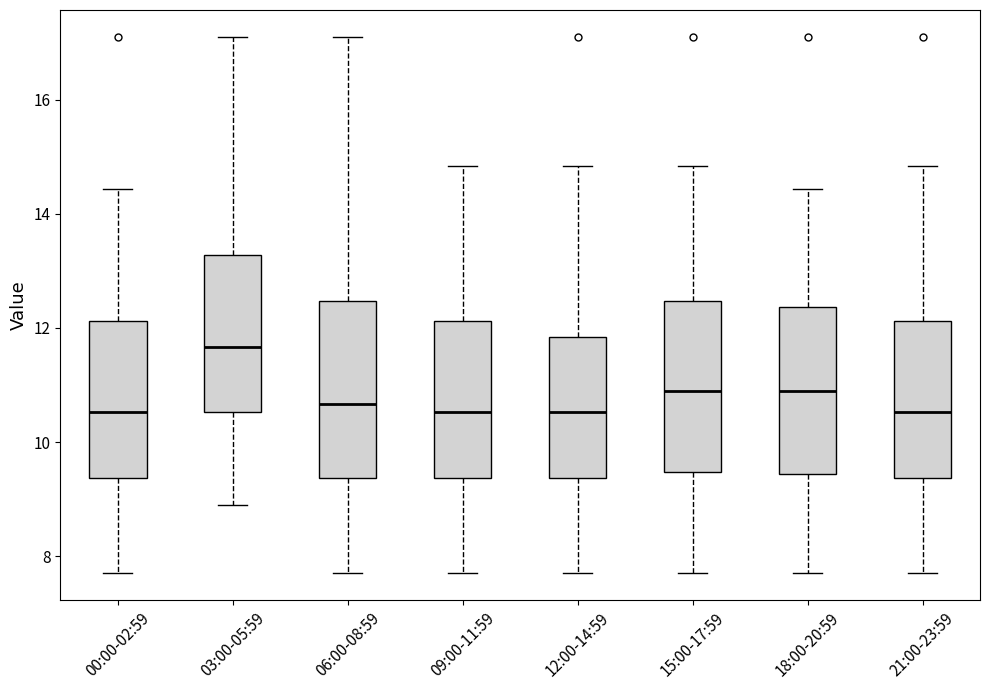

Reading left to right, read every box against the y-axis: the position of its median line, the range the box covers, and the ends of its whiskers. The values are not printed on the chart, so give them approximately, as read against the axis.

00:00-02:59: median 10.6, box 9.4 to 12.2, whiskers 7.8 to 14.4
03:00-05:59: median 11.6, box 10.6 to 13.2, whiskers 9.0 to 17.2
06:00-08:59: median 10.6, box 9.4 to 12.4, whiskers 7.8 to 17.2
09:00-11:59: median 10.6, box 9.4 to 12.2, whiskers 7.8 to 14.8
12:00-14:59: median 10.6, box 9.4 to 11.8, whiskers 7.8 to 14.8
15:00-17:59: median 11.0, box 9.4 to 12.4, whiskers 7.8 to 14.8
18:00-20:59: median 11.0, box 9.4 to 12.4, whiskers 7.8 to 14.4
21:00-23:59: median 10.6, box 9.4 to 12.2, whiskers 7.8 to 14.8